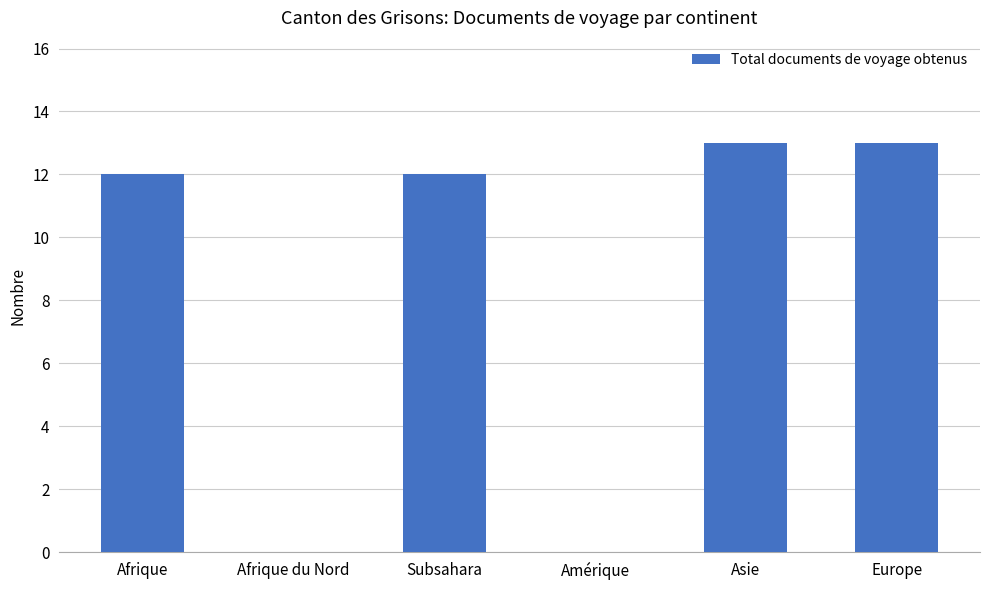

Count the number of categories in the chart.

6